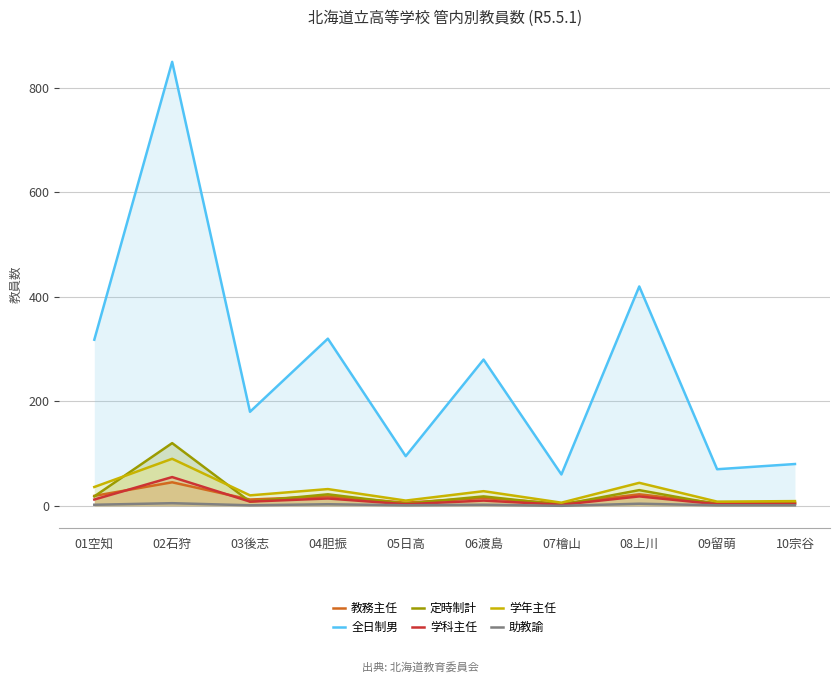

At how many categories does at least one series exceed 55?

10